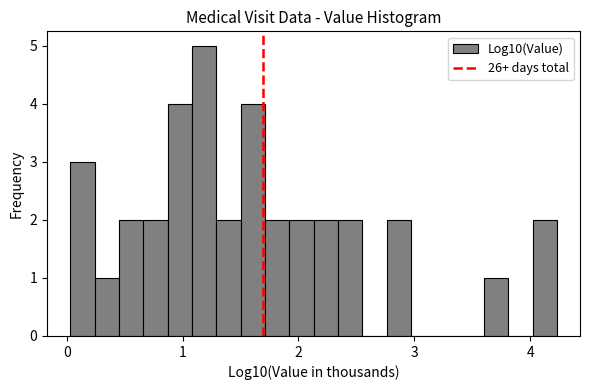

Read against the x-axis, roughly where is the centre of the tallest bar?

1.2